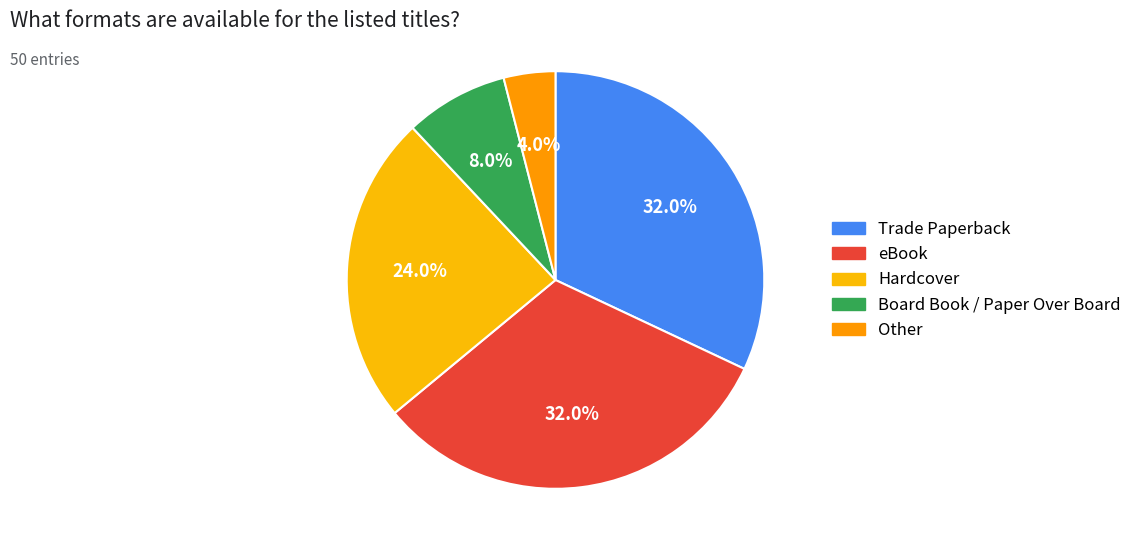

To the nearest percent, what is the average slice percentage?

20%